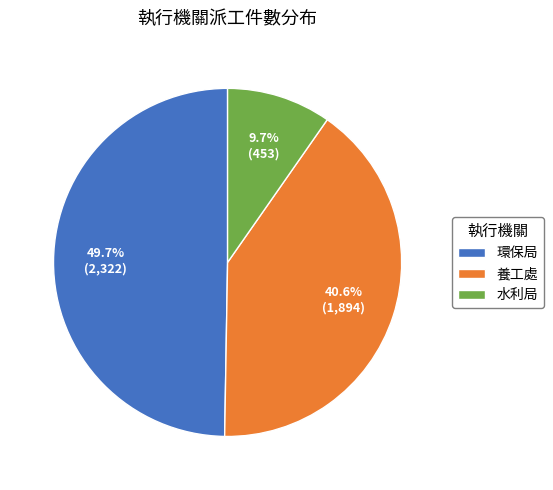

What is the ratio of the value at 環保局 to the value at 水利局?

5.1